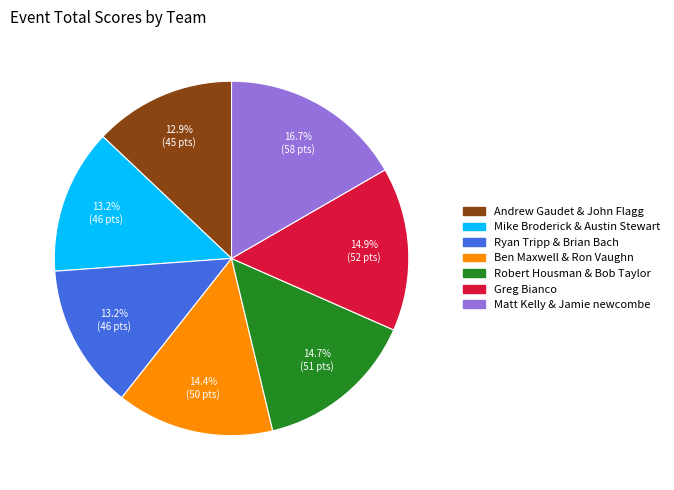

The Ben Maxwell & Ron Vaughn slice represents 8% of the pie. True or false?

False